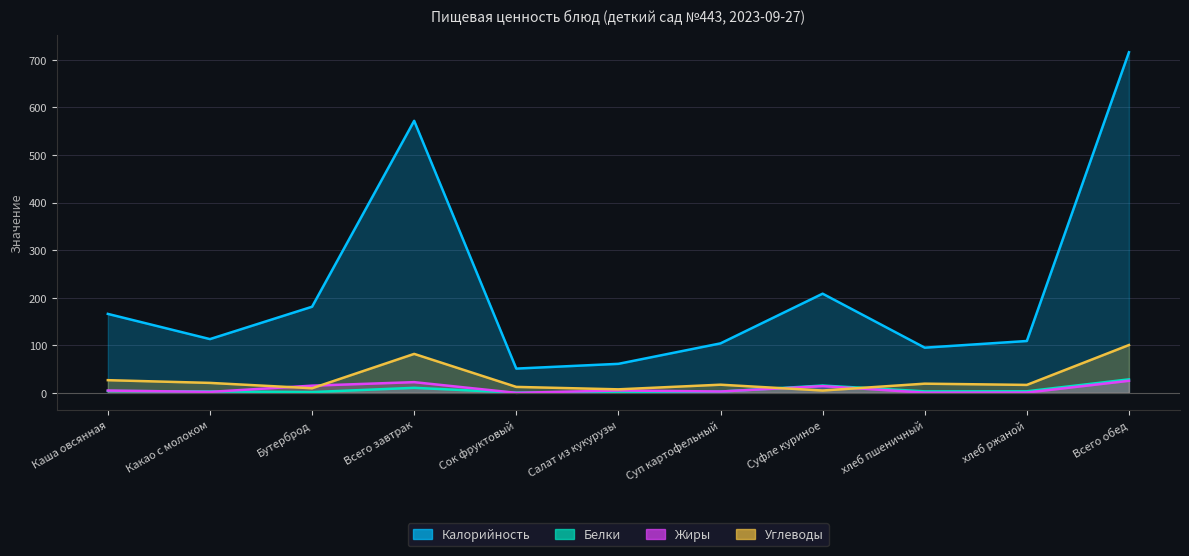

Reading right to left, extract all data points from this chart.

Калорийность: 716.1	109.0	95.0	208.5	104.0	61.0	51.0	571.9	181.0	113.0	166.0
Белки: 28.4	3.3	3.1	15.3	2.7	0.9	0.5	10.6	1.6	2.9	4.0
Жиры: 25.3	0.6	0.4	14.2	2.8	5.0	0.0	22.5	15.1	2.0	4.8
Углеводы: 100.5	16.7	19.3	4.9	17.1	7.4	12.5	81.9	9.7	20.9	26.7